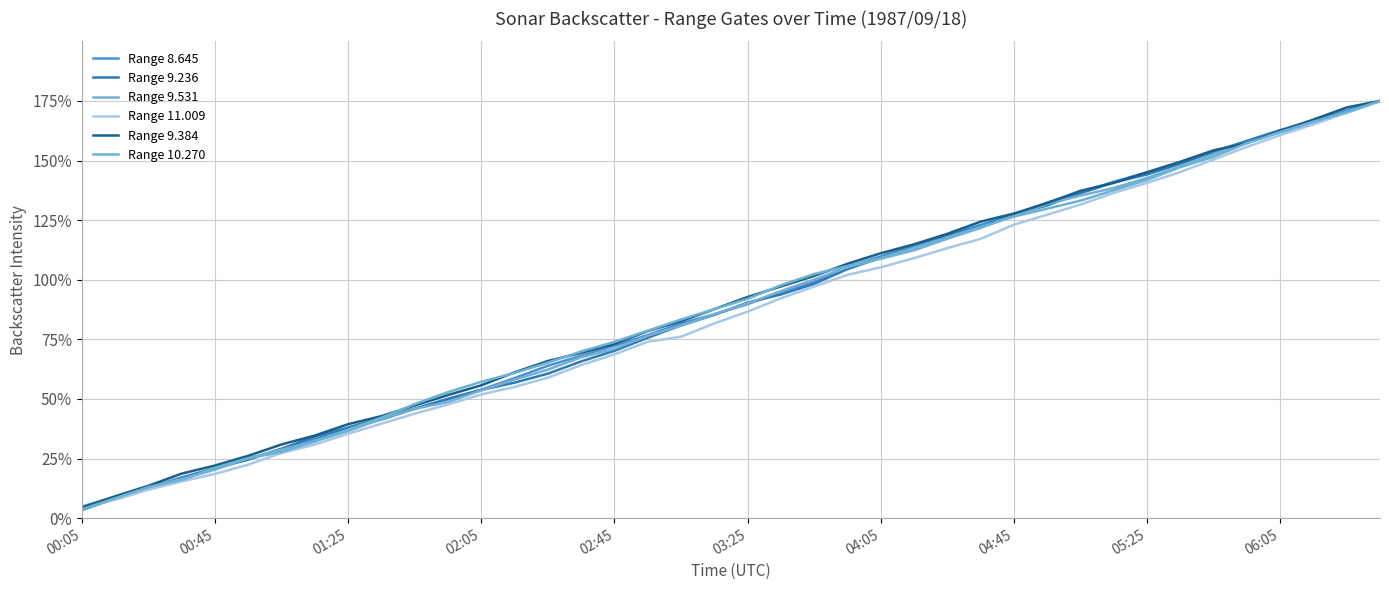

Which series has the largest total across all categories?

Range 9.384